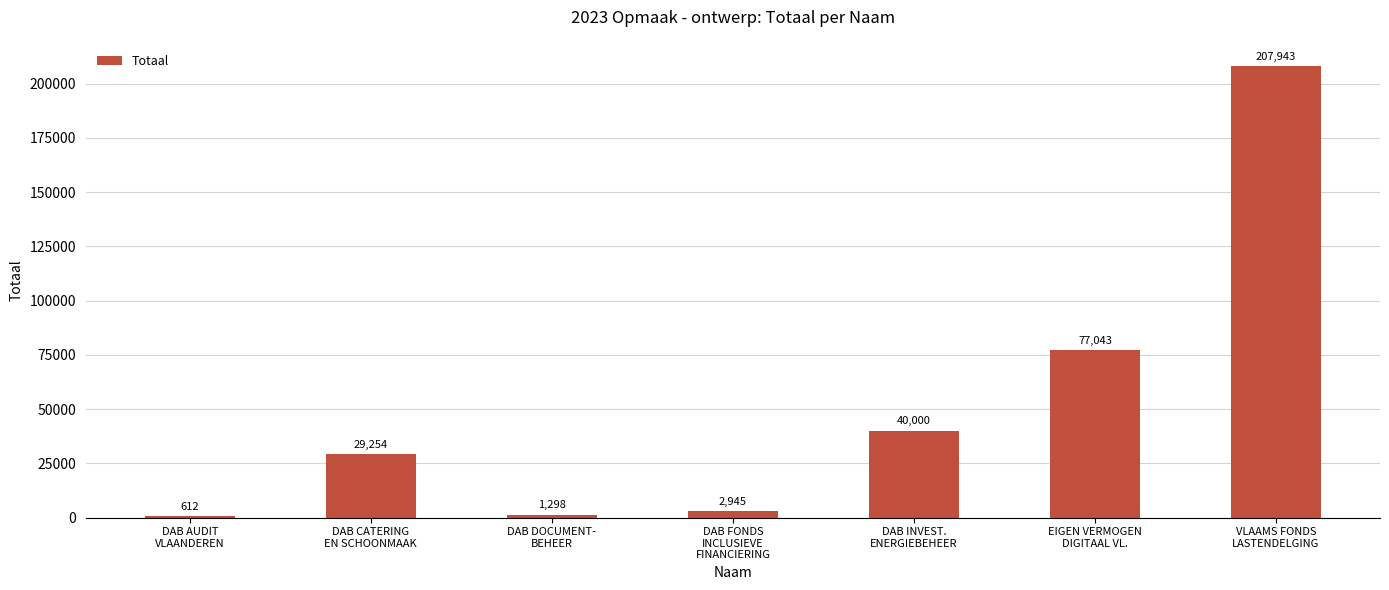

Reading left to right, what are all the values shown in this chart?

612	29254	1298	2945	40000	77043	207943